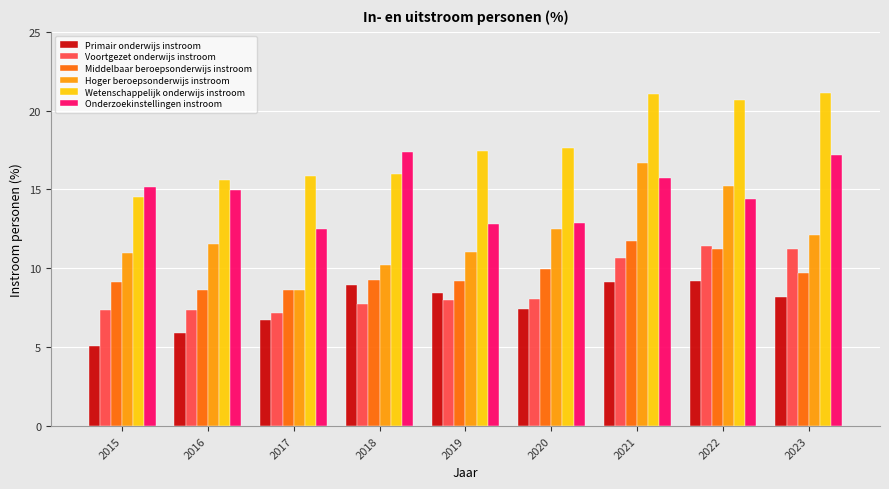

What is the sum of all Voortgezet onderwijs instroom values?

78.9